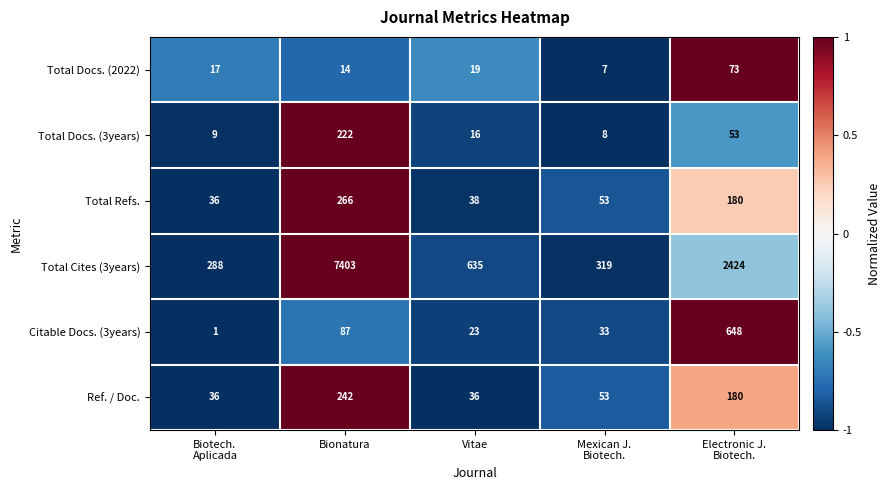

Read the Total Docs. (3years) value at Vitae, to the nearest 10.

20